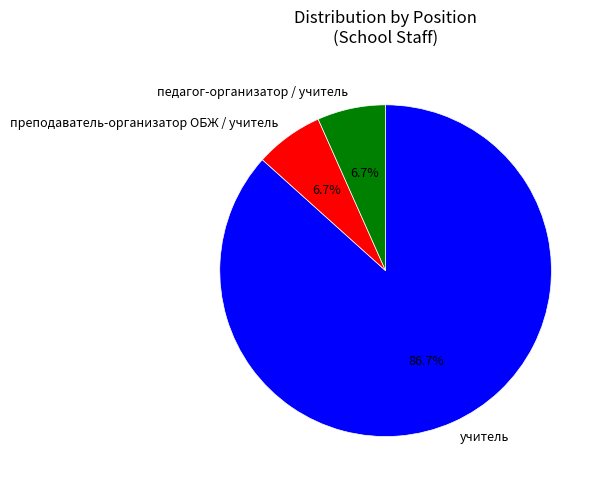

How many slices are in this pie chart?

3